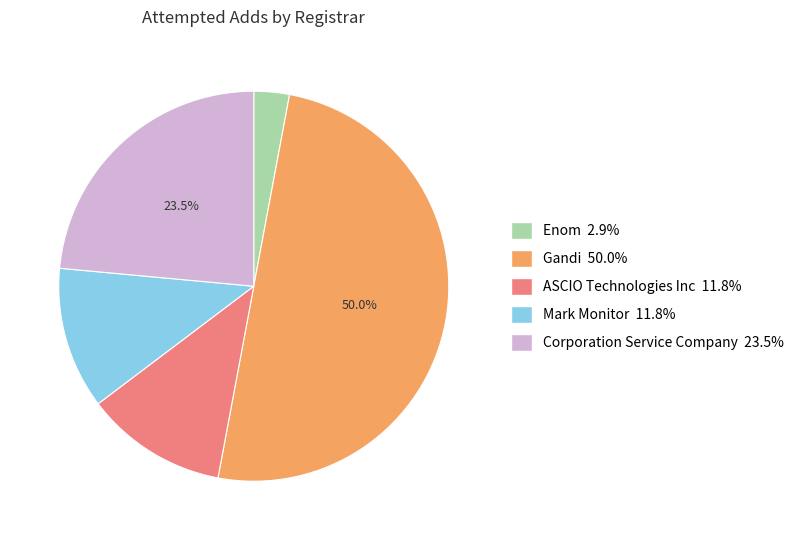

Do Mark Monitor and Gandi together represent more than half of the pie?

Yes